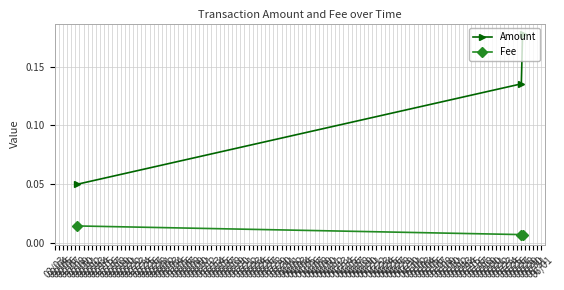

Which series has the largest total across all categories?

Amount